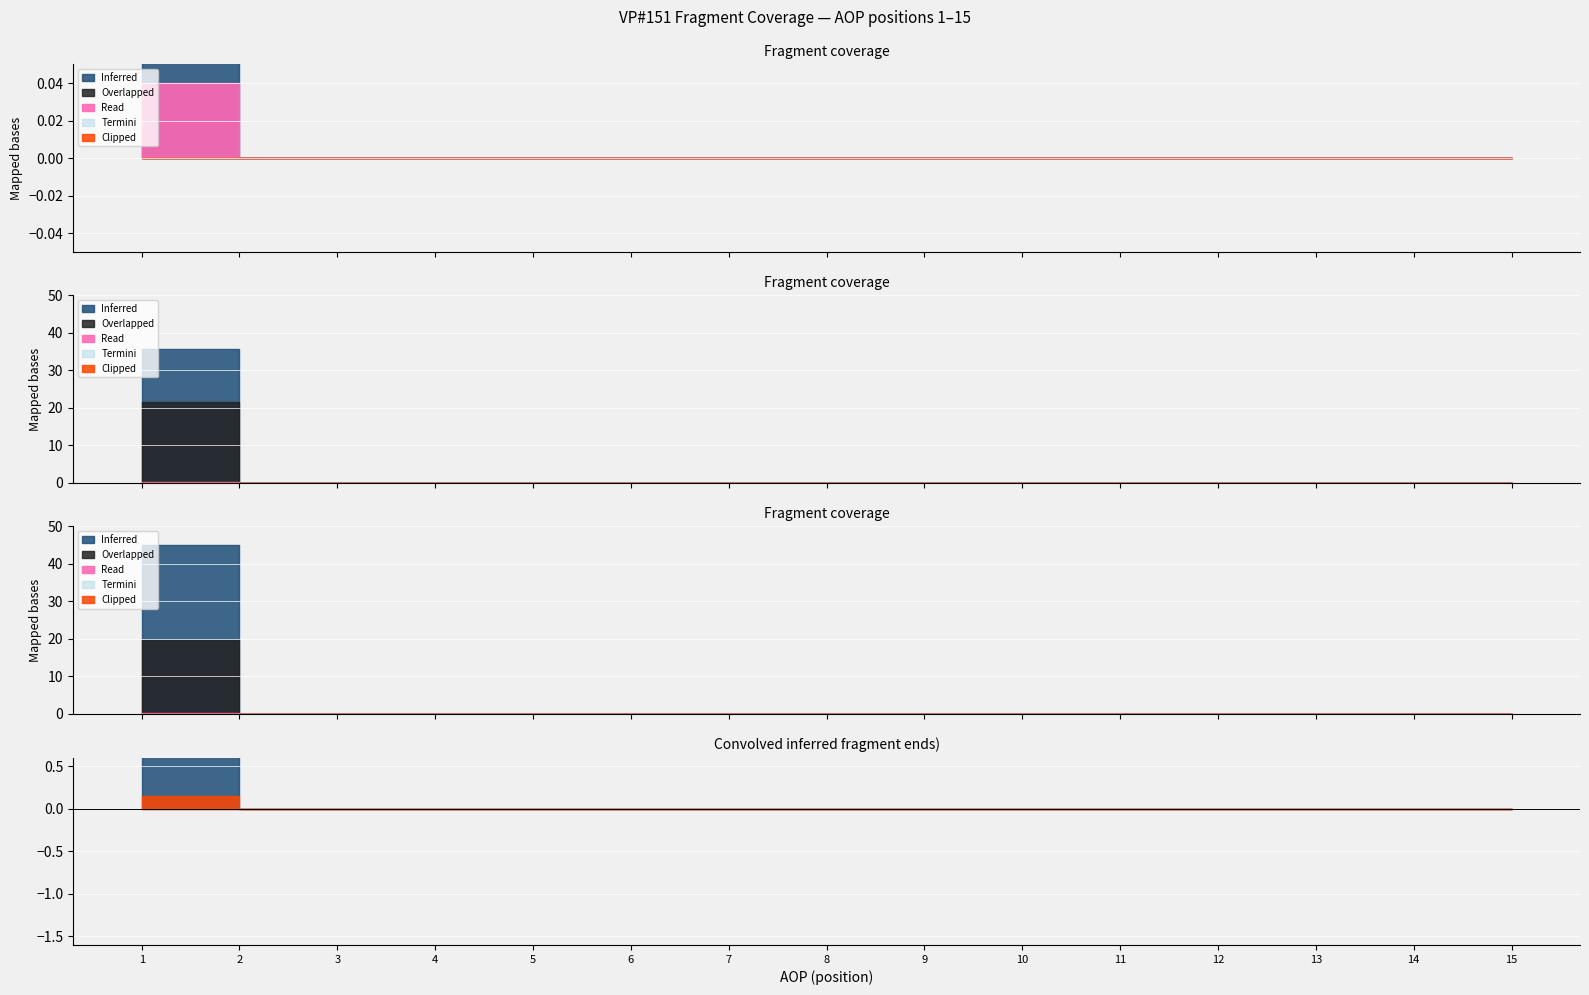

How many distinct data groups are displayed?

5